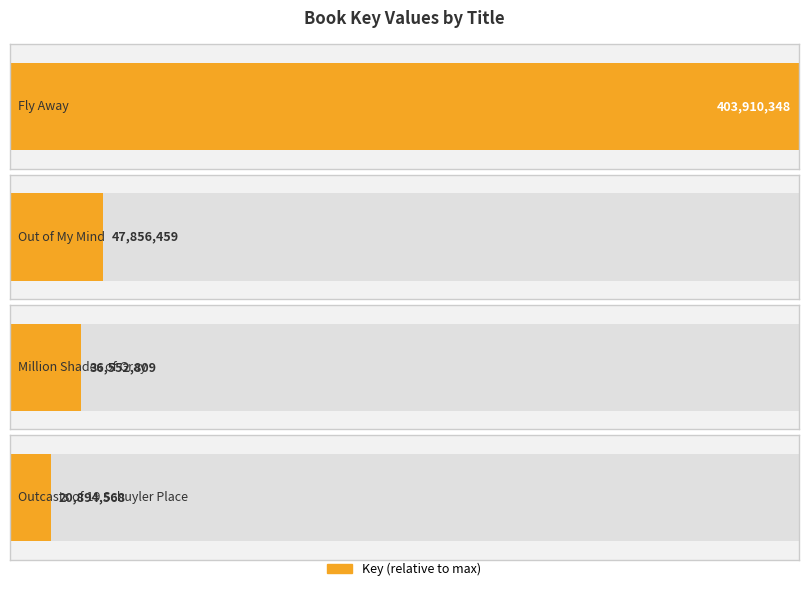

Between Outcasts of 19 Schuyler Place and Million Shades of Gray, which is larger?

Million Shades of Gray